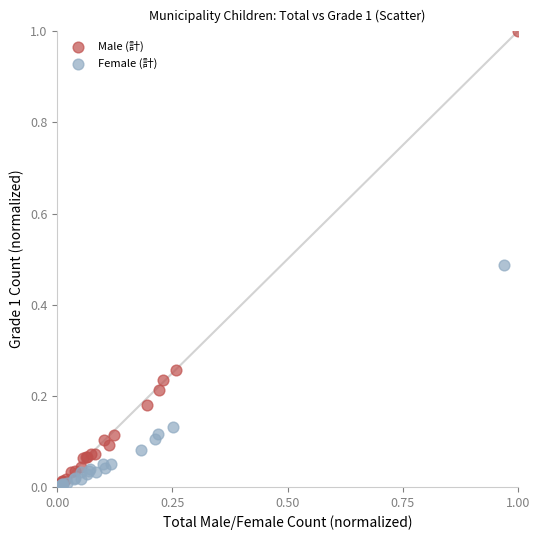

Which series reaches the maximum Y coordinate?

Male (計)